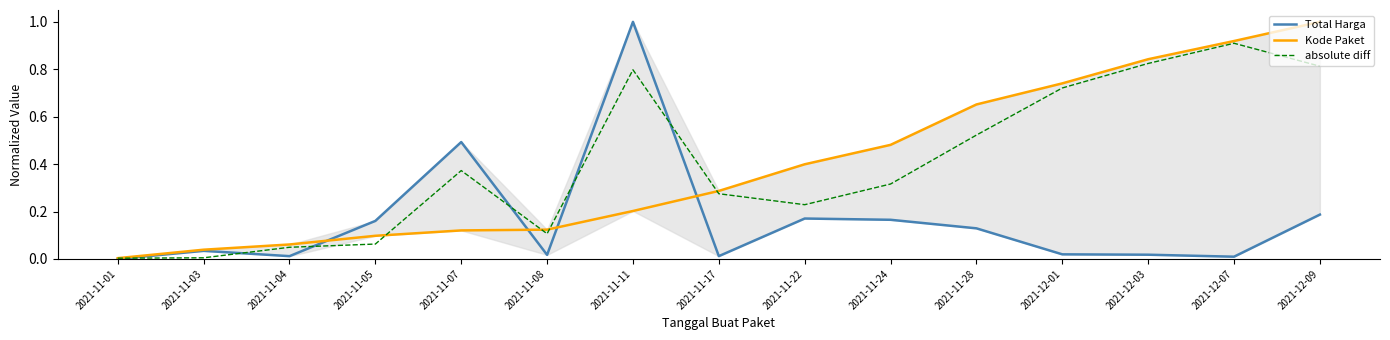

How many distinct data groups are displayed?

3